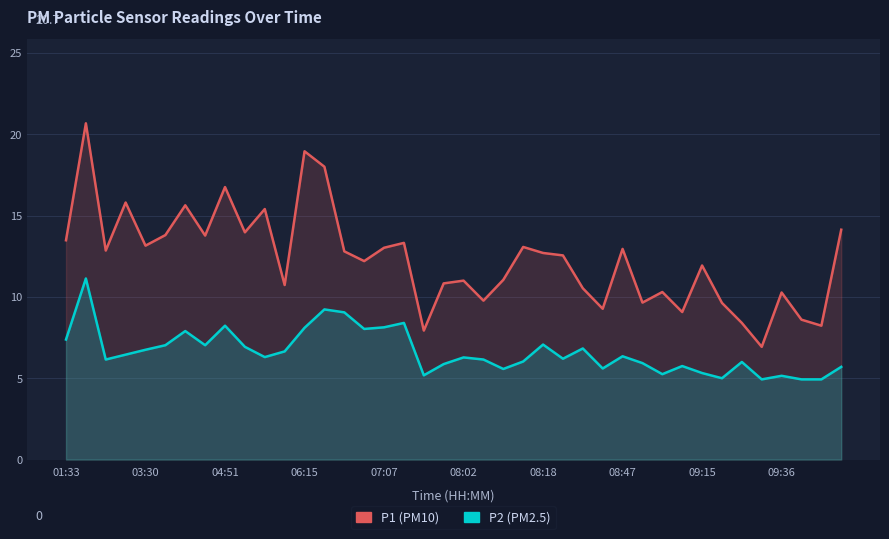

True or false: P1 and P2 cross at least once.

False